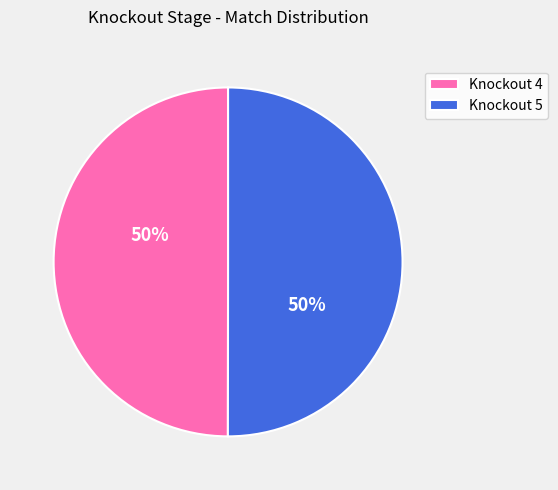

What is the ratio of the value at Knockout 5 to the value at Knockout 4?

1.0